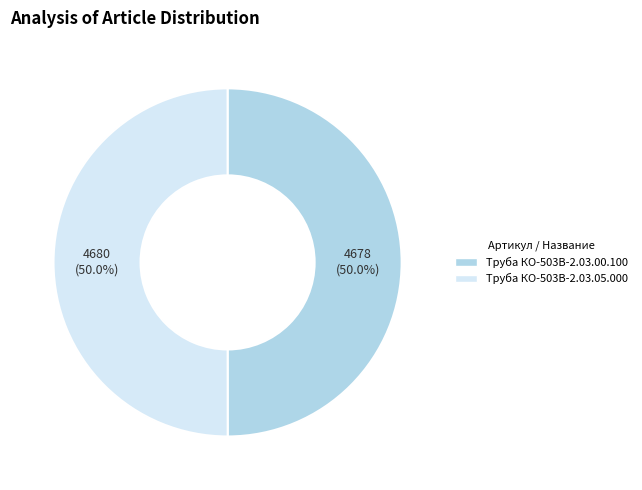

How much of the chart is everything except Труба КО-503В-2.03.05.000?

50.0%